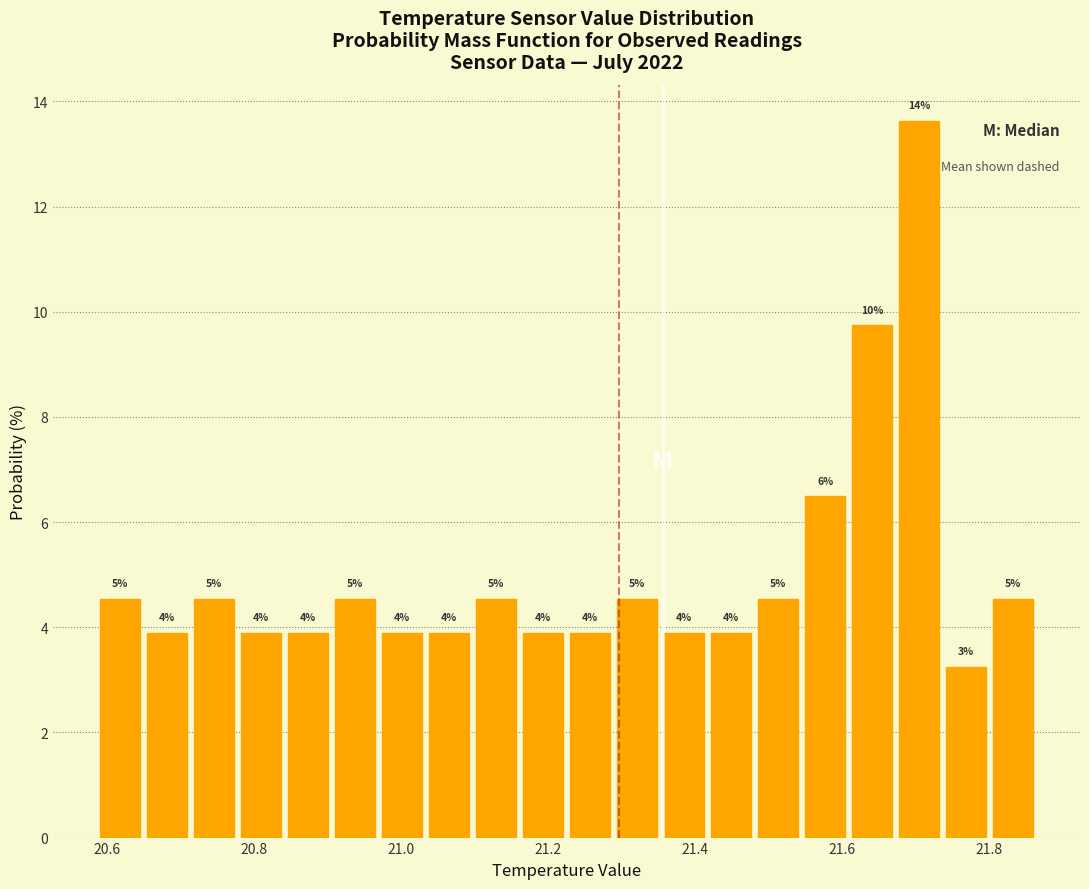

Around what value on the x-axis is the tallest bar? Give the approximate position of its centre, as read against the axis.

21.70